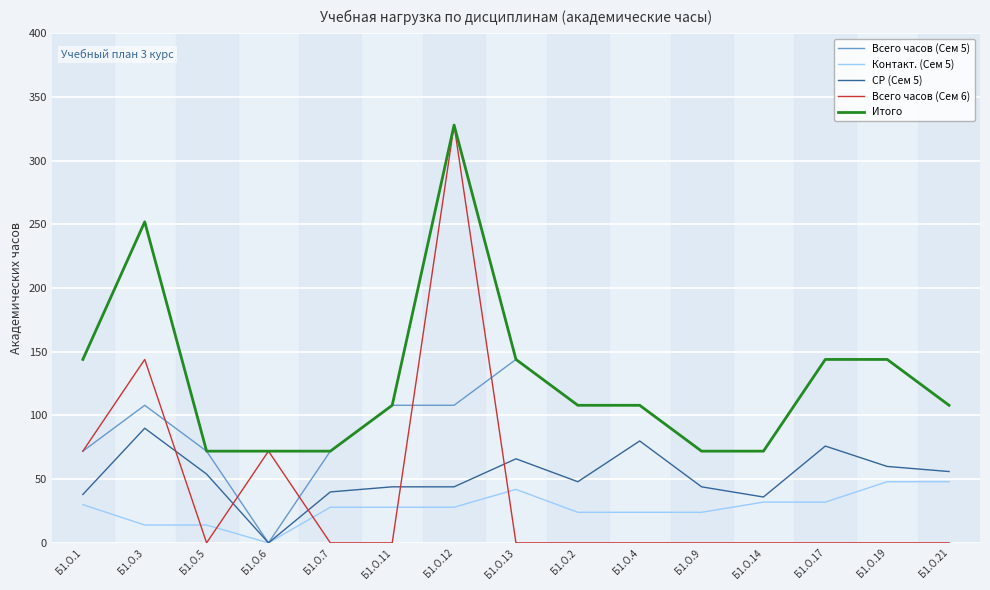

At which category is the sum across all series the highest?

Б1.О.12